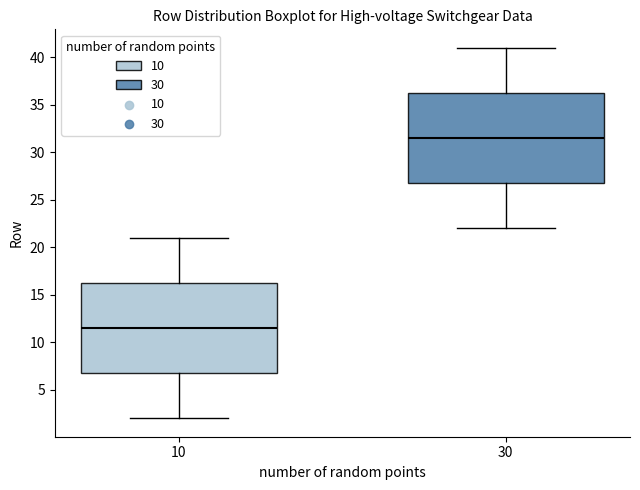

Reading left to right, read every box against the y-axis: the position of its median line, the range the box covers, and the ends of its whiskers. The values are not printed on the chart, so give them approximately, as read against the axis.

10: median 11.5, box 7.0 to 16.5, whiskers 2.0 to 21.0
30: median 31.5, box 27.0 to 36.5, whiskers 22.0 to 41.0